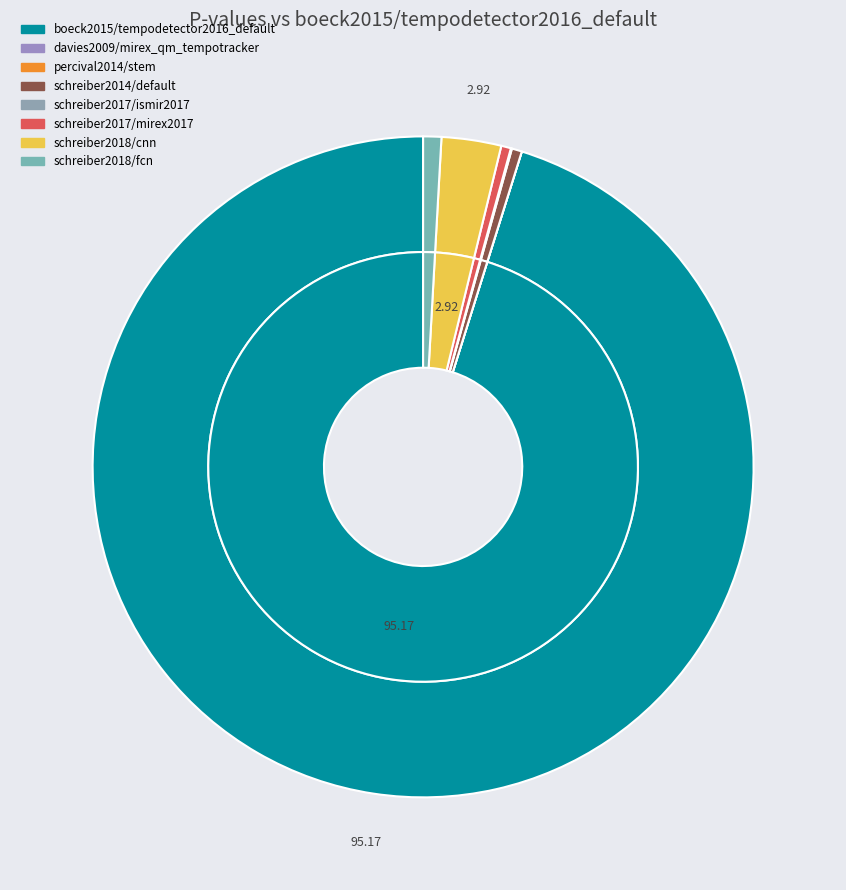

Does schreiber2018/fcn represent more than half of the total?

No